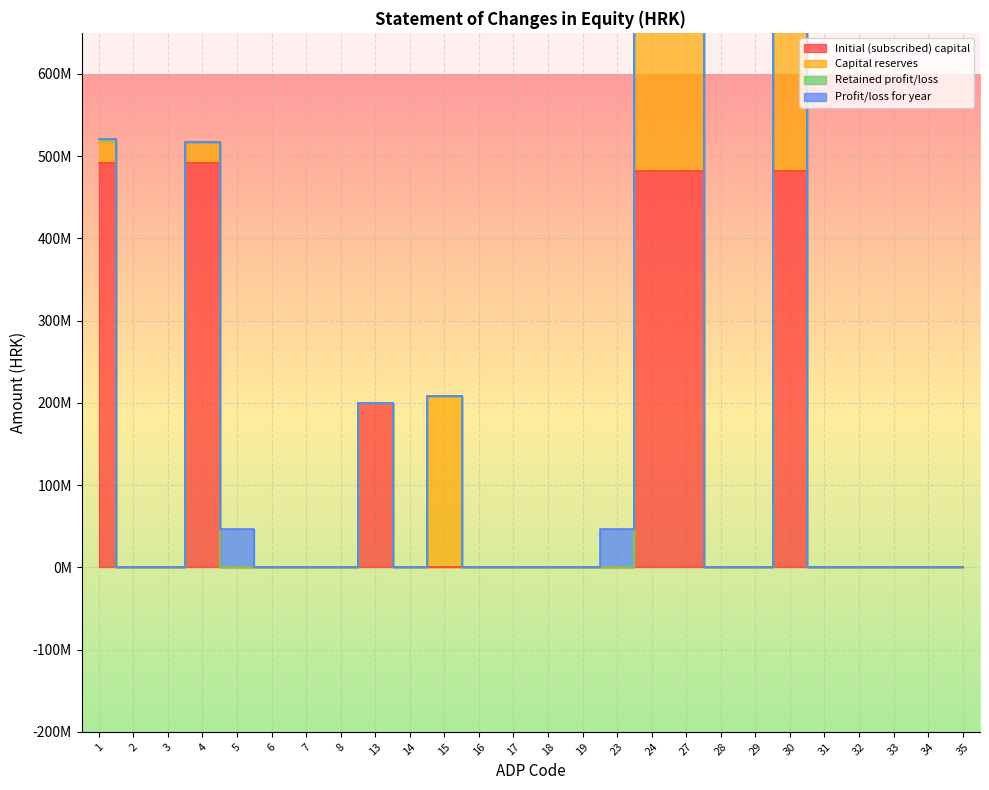

What are all the series names shown in the legend?

Initial (subscribed) capital, Capital reserves, Retained profit/loss, Profit/loss for year